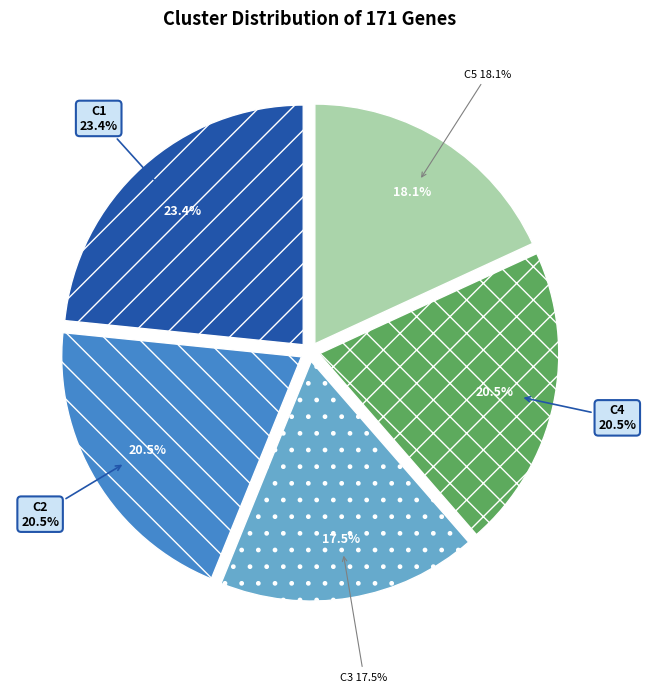

Is counts the majority of the pie?

No